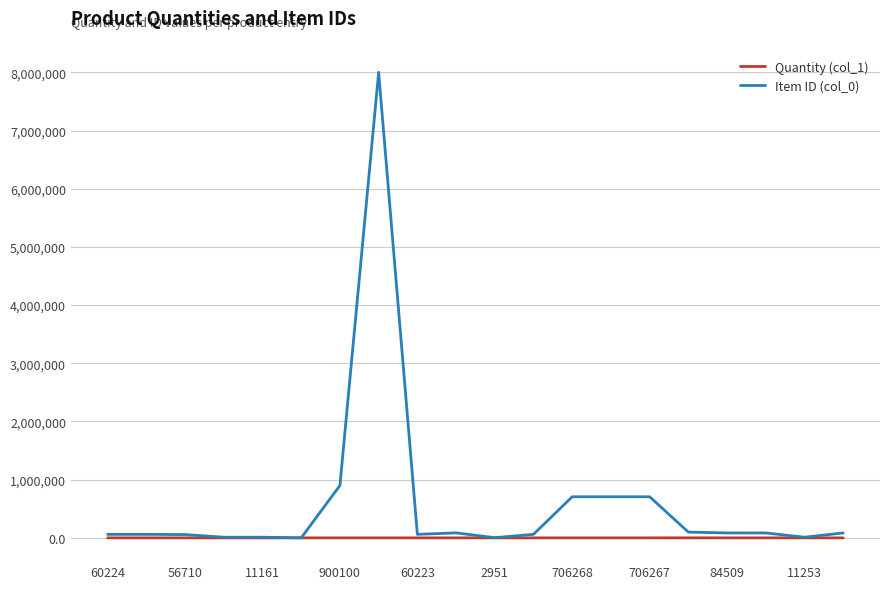

What is the maximum value for Item ID (col_0)?

8001009.0